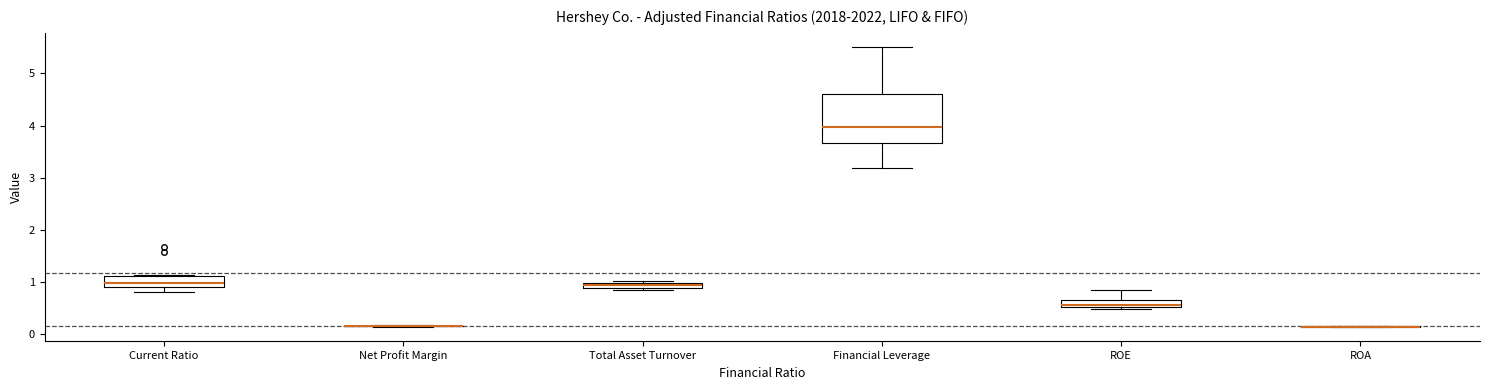

Where does the median line of the box for Financial Leverage sit on the y-axis? The values are not printed on the chart, so give them approximately, as read against the axis.

4.0